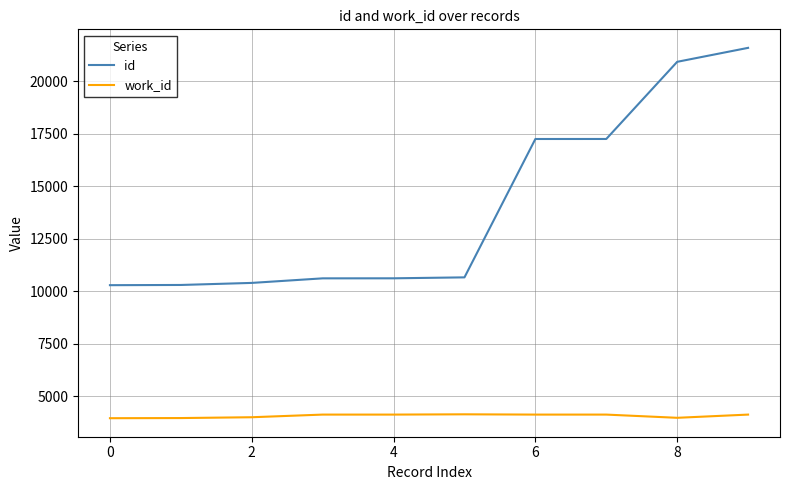

What is the minimum value shown in the chart?

3964